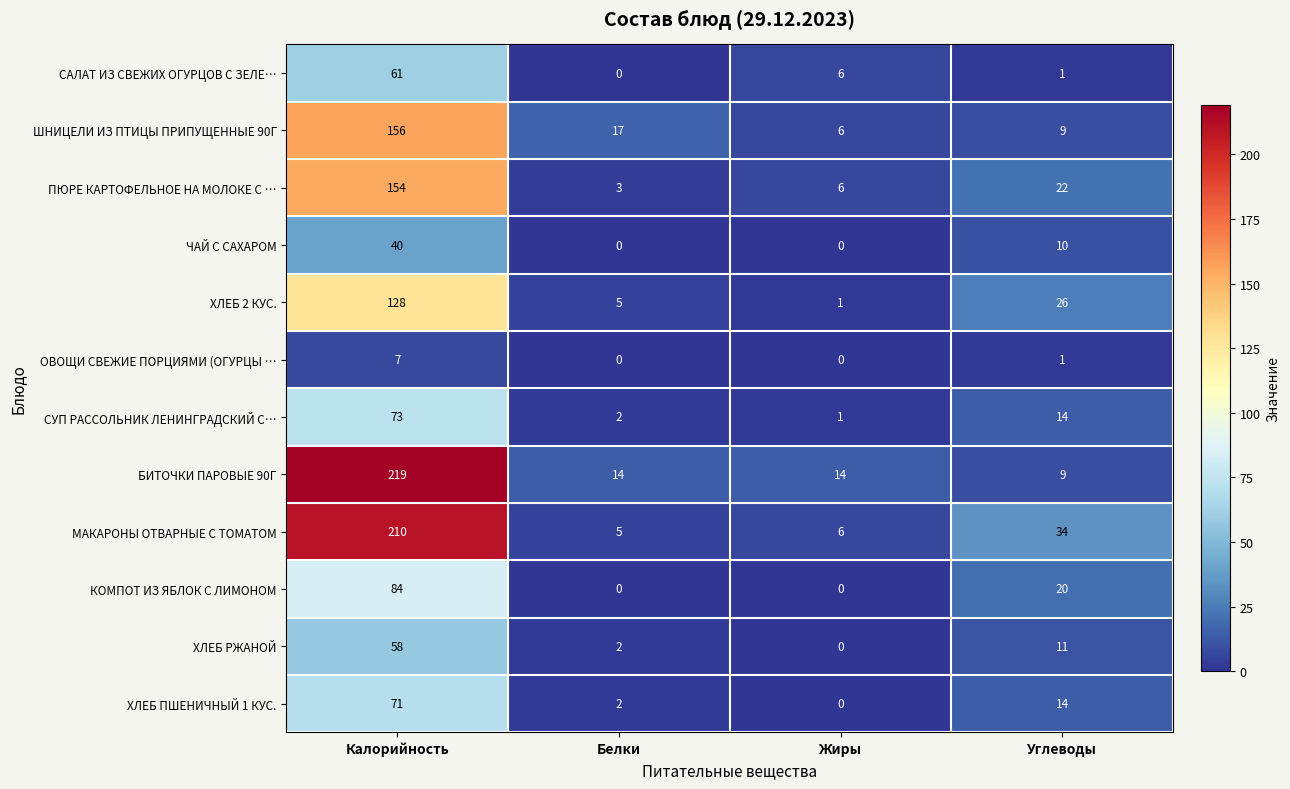

What is the spread (max minus min) of values at Жиры?

14